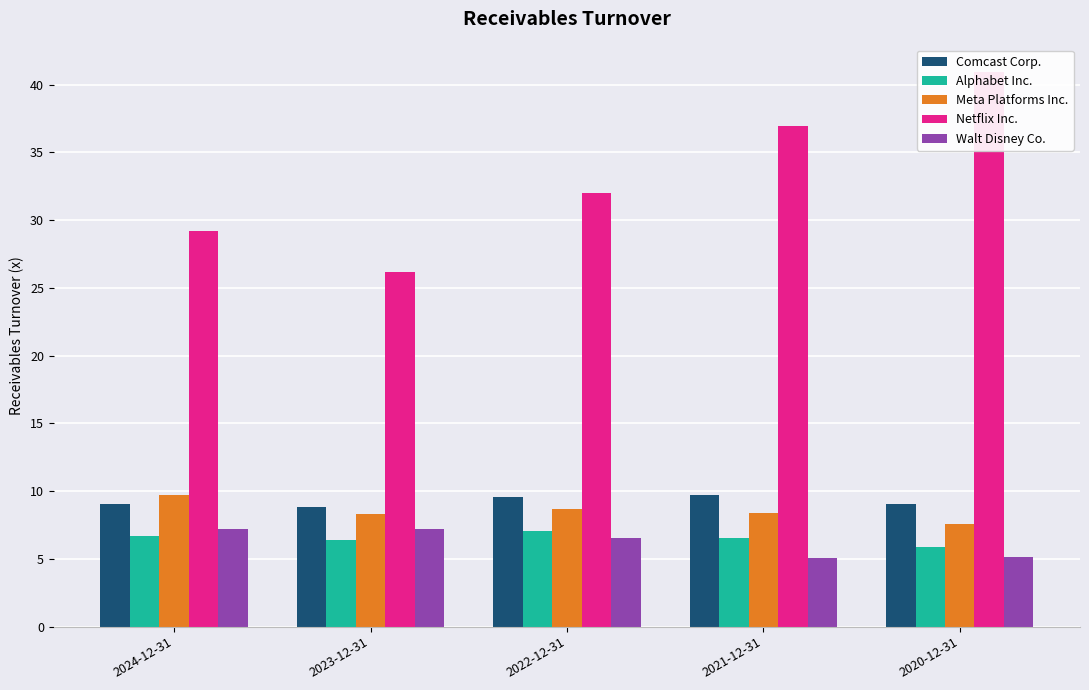

Read the Comcast Corp. value at 2021-12-31.

9.7